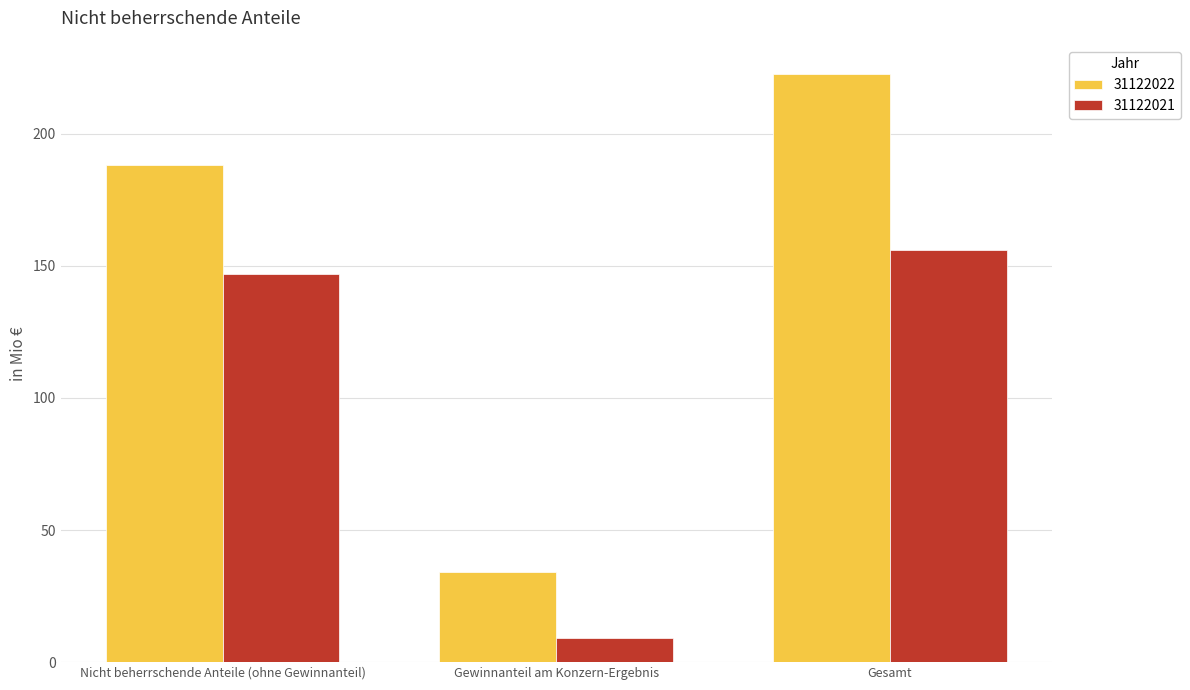

Does the chart contain stacked bars?

No